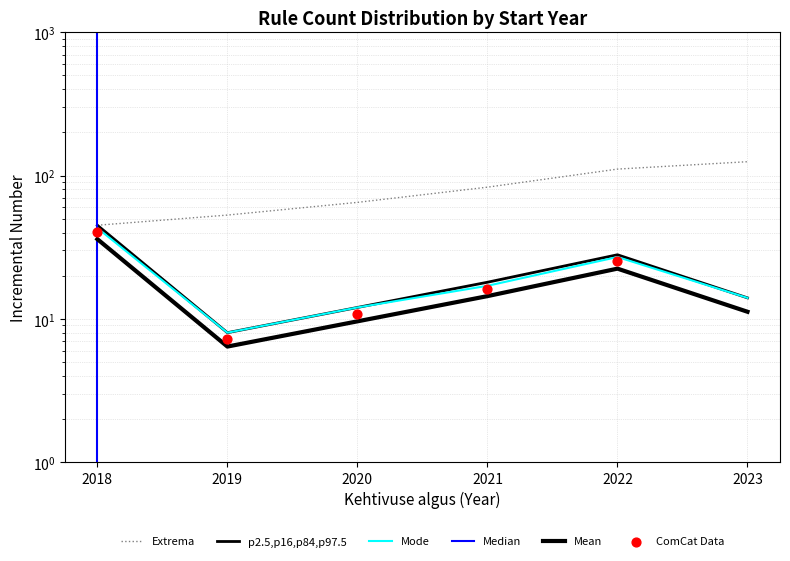

What is the ratio of the value at 2023 to the value at 2018?

0.3